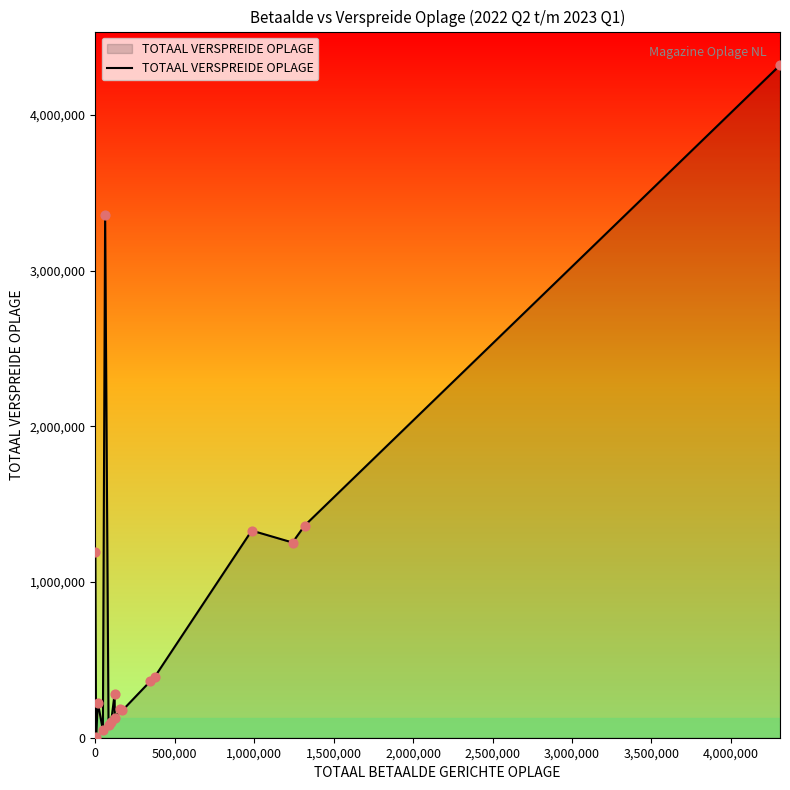

What is the difference between the maximum and minimum values?

4314765